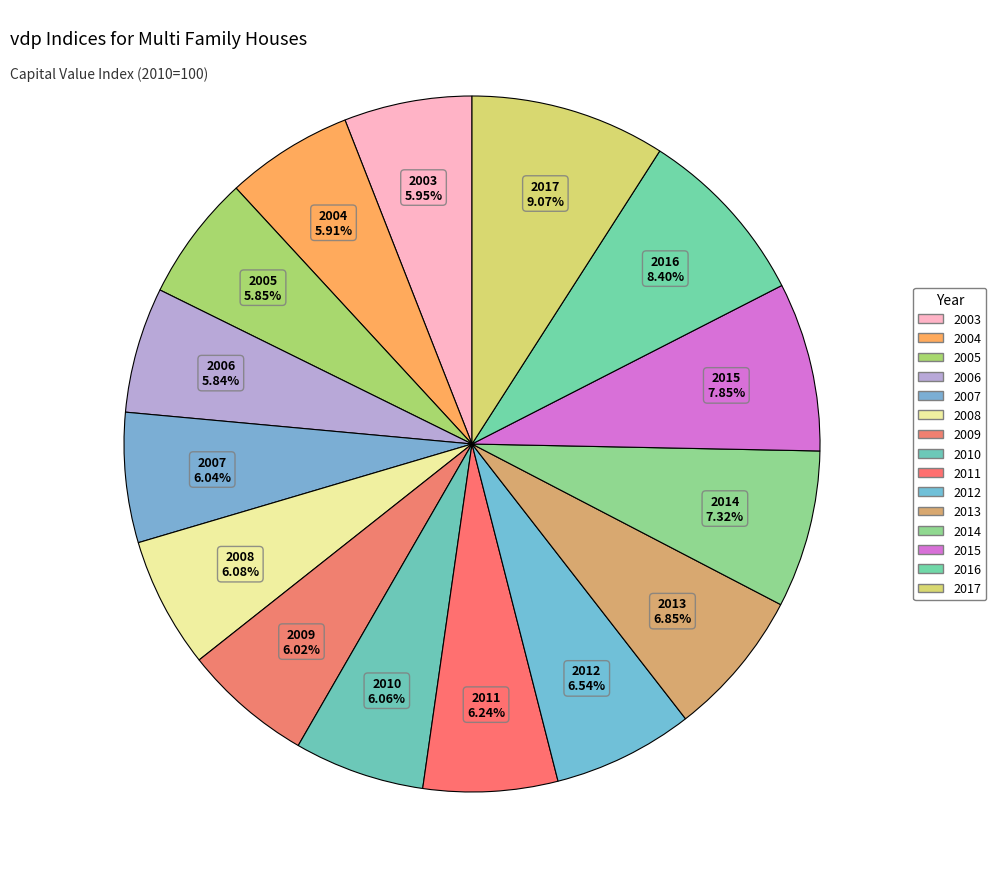

Is the sum of 2016 and 2010 greater than half?

No